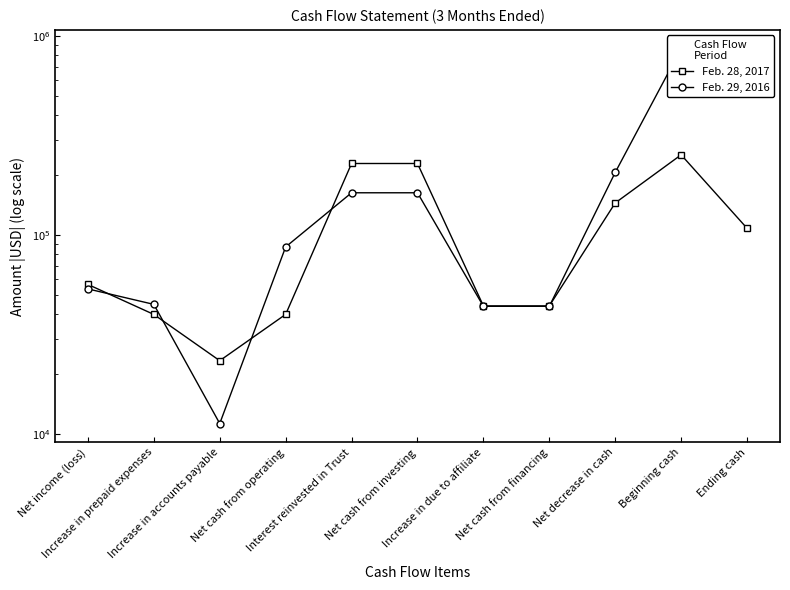

What is the label of the 10th point from the right?

Increase in prepaid expenses